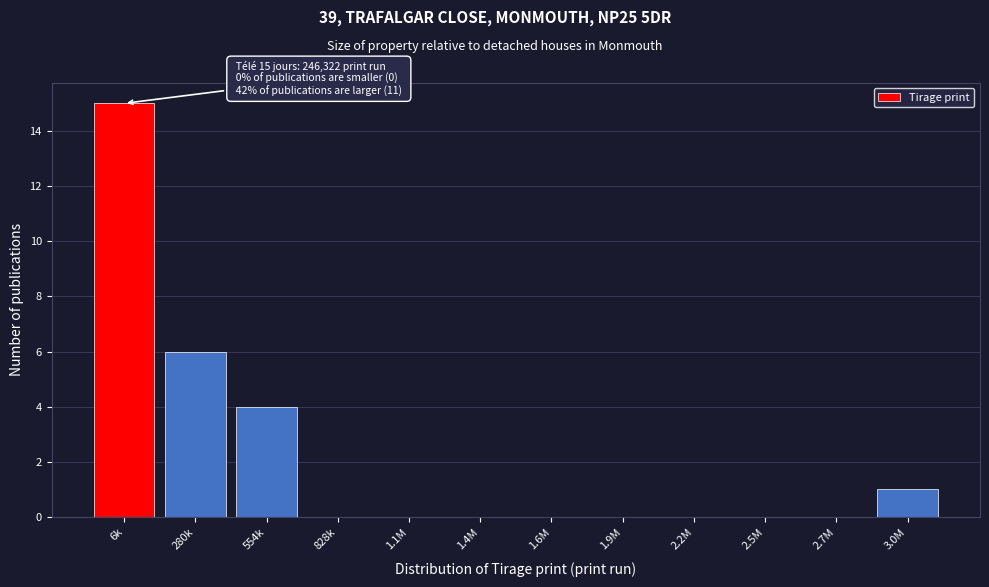

Reading left to right, what are all the values shown in this chart?

6k=15	280k=6	554k=4	828k=0	1.1M=0	1.4M=0	1.6M=0	1.9M=0	2.2M=0	2.5M=0	2.7M=0	3.0M=1